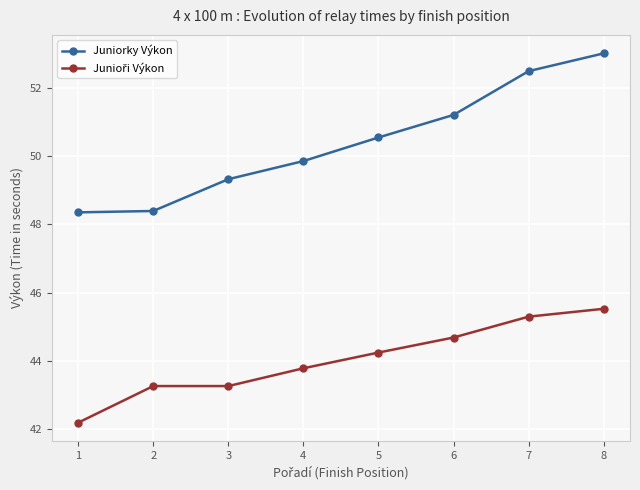

What is the spread (max minus min) of values at 6?

6.5